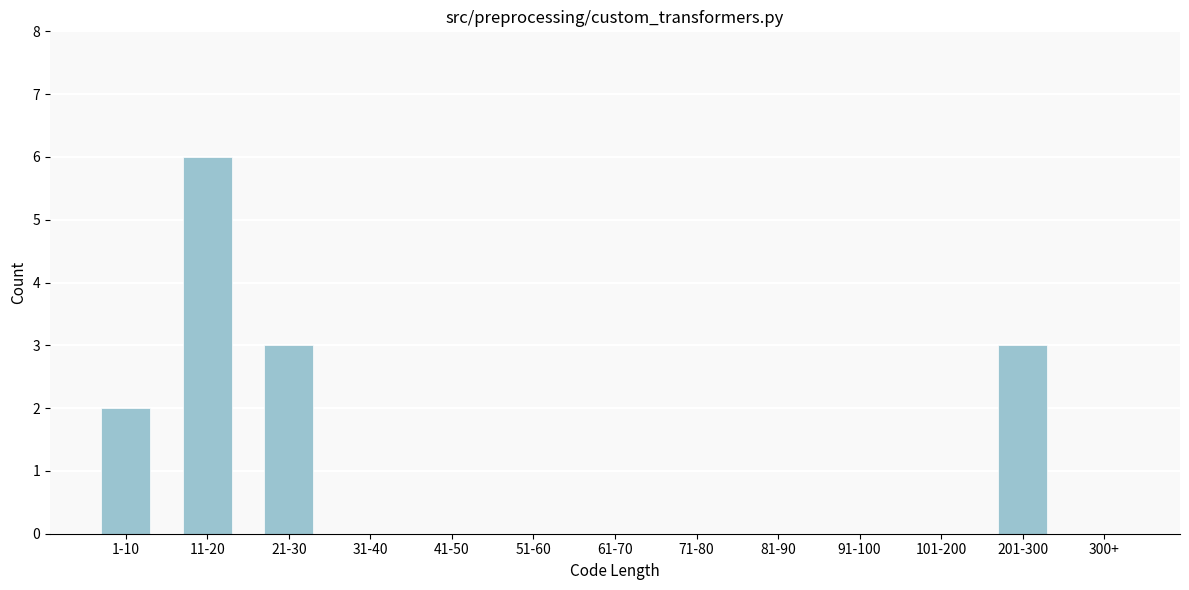

Reading left to right, extract all data points from this chart.

1-10=2	11-20=6	21-30=3	31-40=0	41-50=0	51-60=0	61-70=0	71-80=0	81-90=0	91-100=0	101-200=0	201-300=3	300+=0